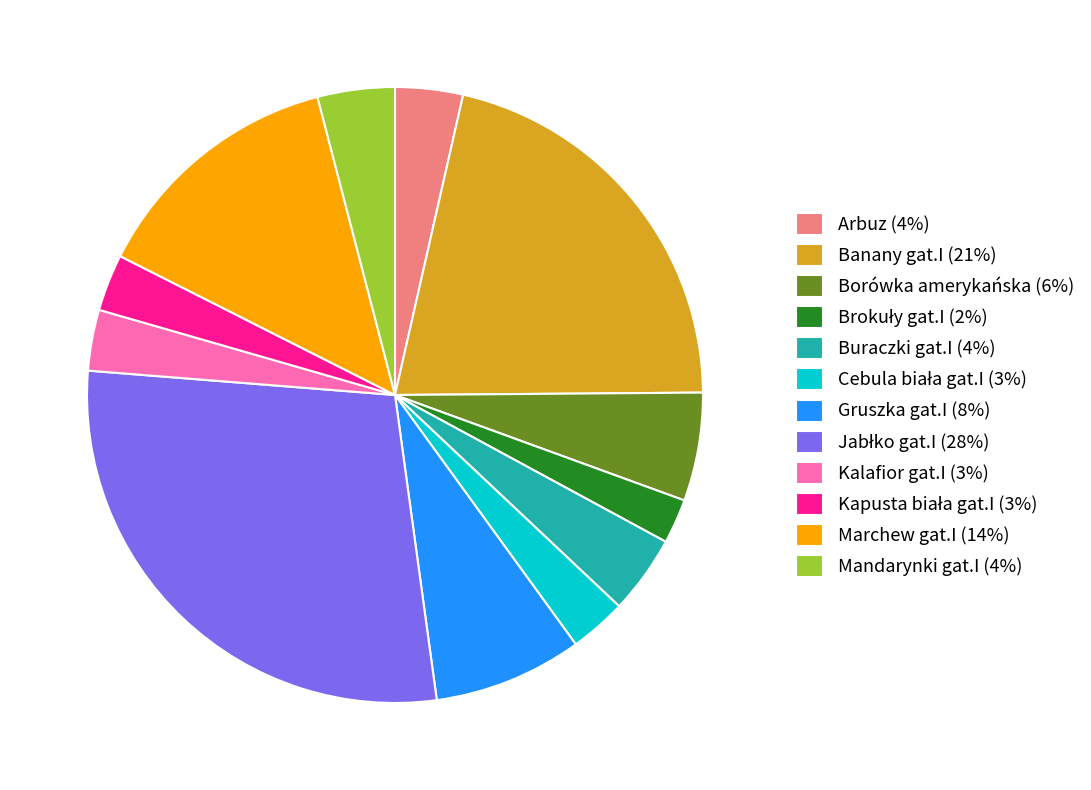

Is the sum of Banany gat.I (21%) and Buraczki gat.I (4%) greater than half?

No